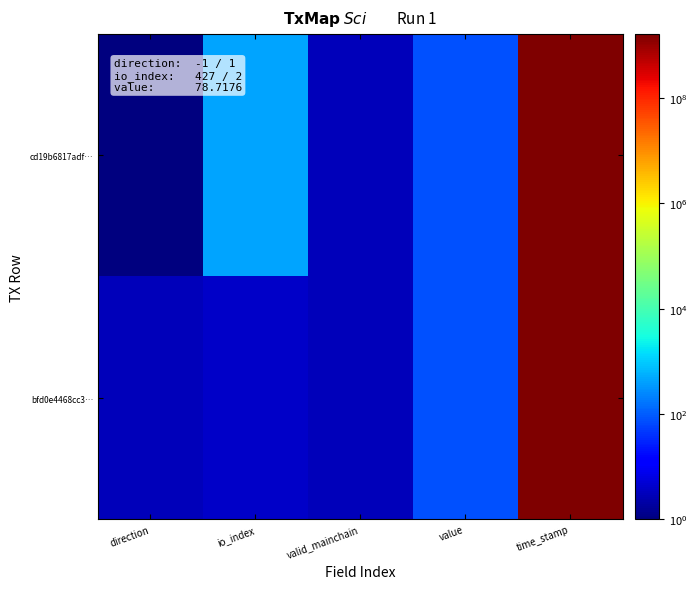

List the series in order of their overall mean, highest first.

cd19b6817adf…, bfd0e4468cc3…